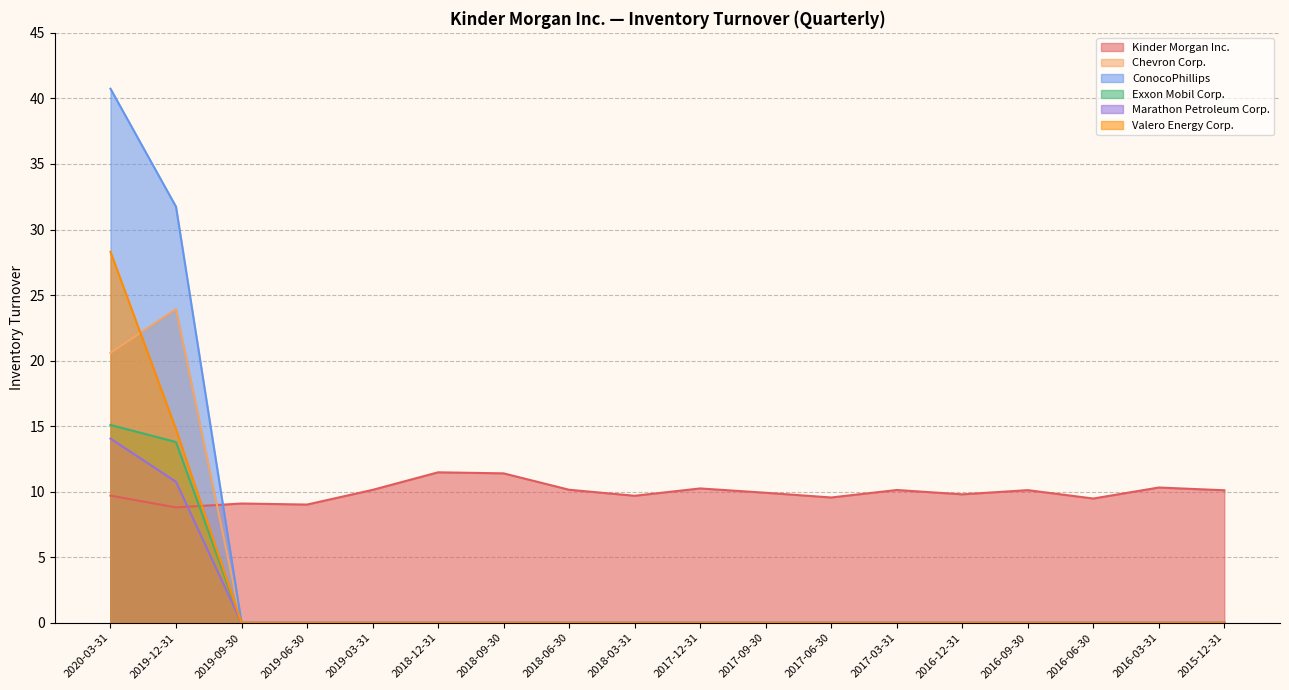

At which category does the chart reach its minimum across all series?

2019-09-30